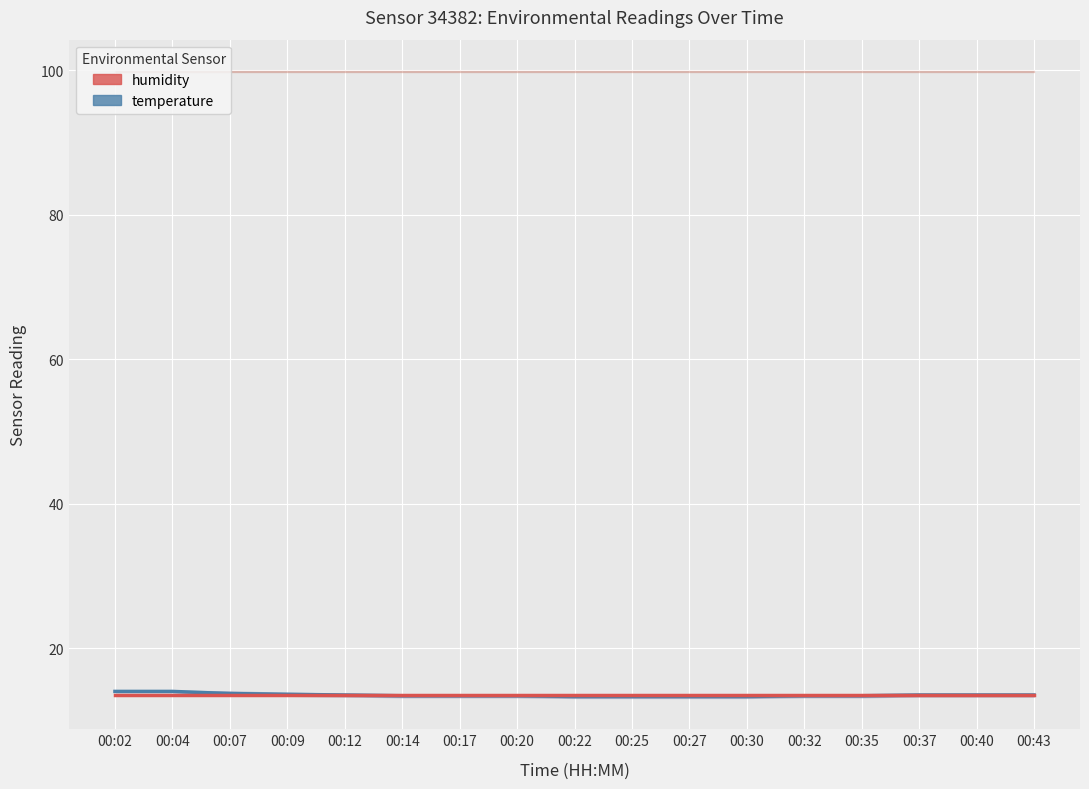

What is the difference between the highest and lowest values at 00:02?

0.5